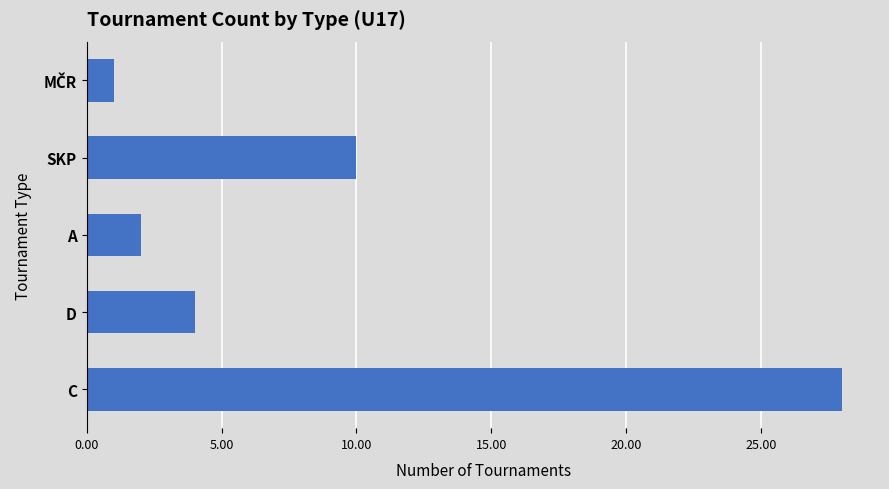

At which label is the value closest to 14?

SKP